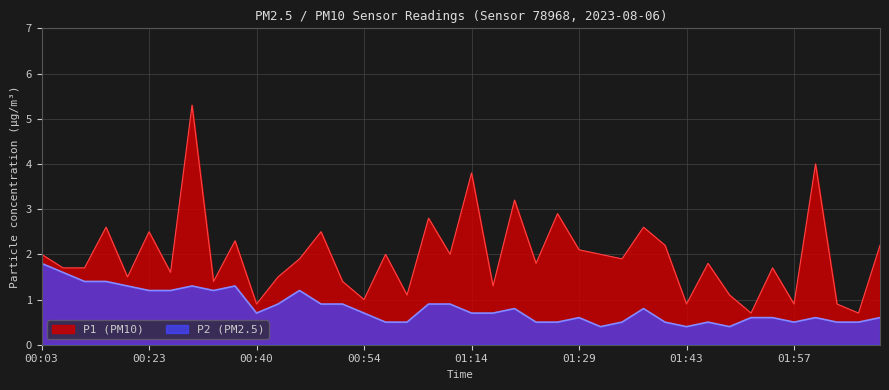

Count the number of data series in this chart.

2